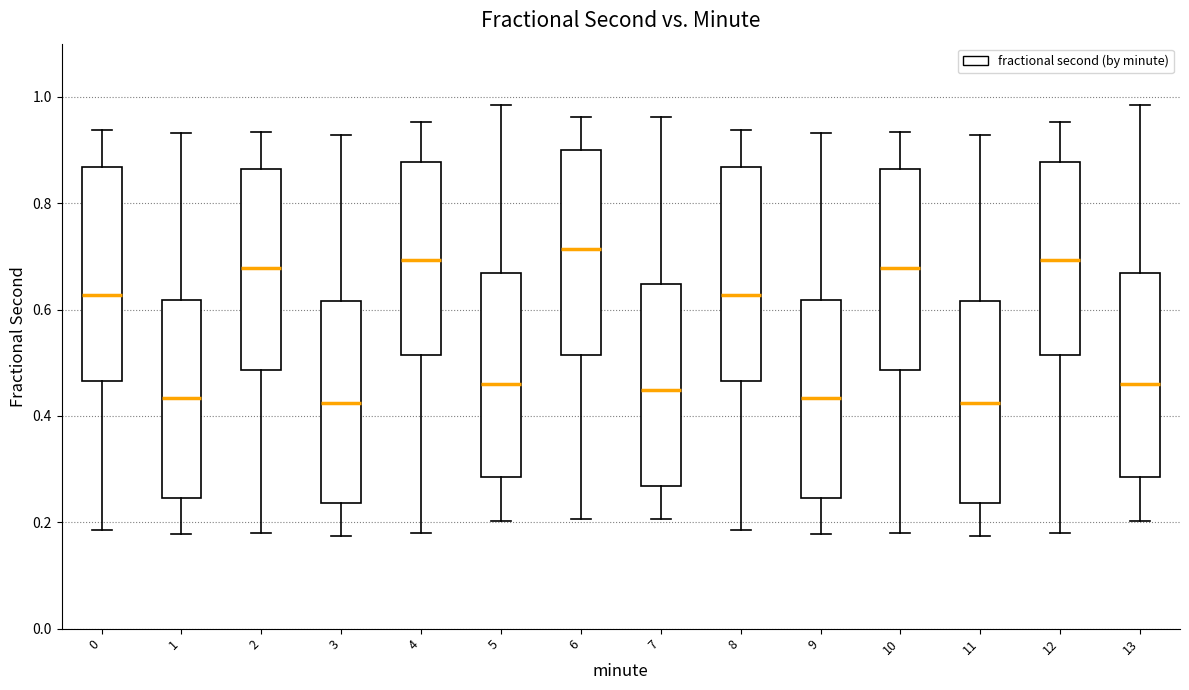

Where is the upper edge of the box at x = 10 on the y-axis? The values are not printed on the chart, so give them approximately, as read against the axis.

0.86